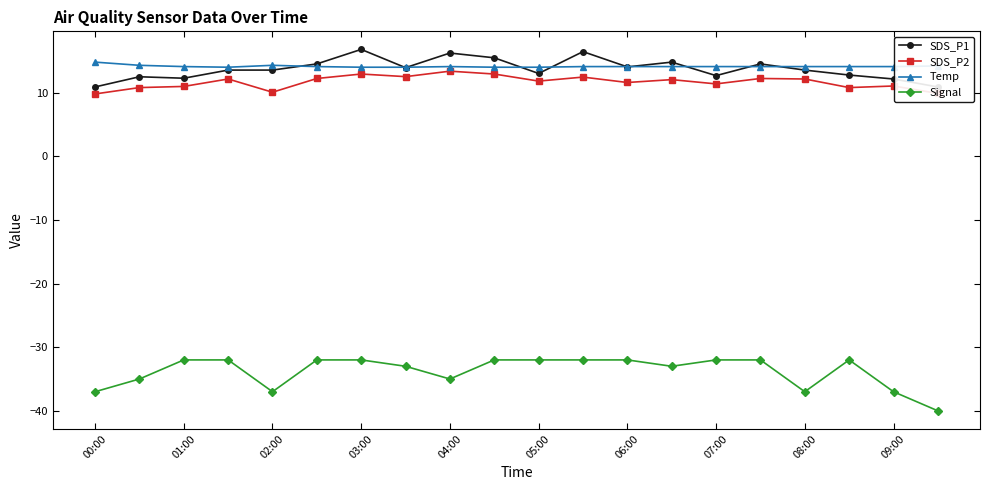

How many interior local valleys does the SDS_P1 series have?

5